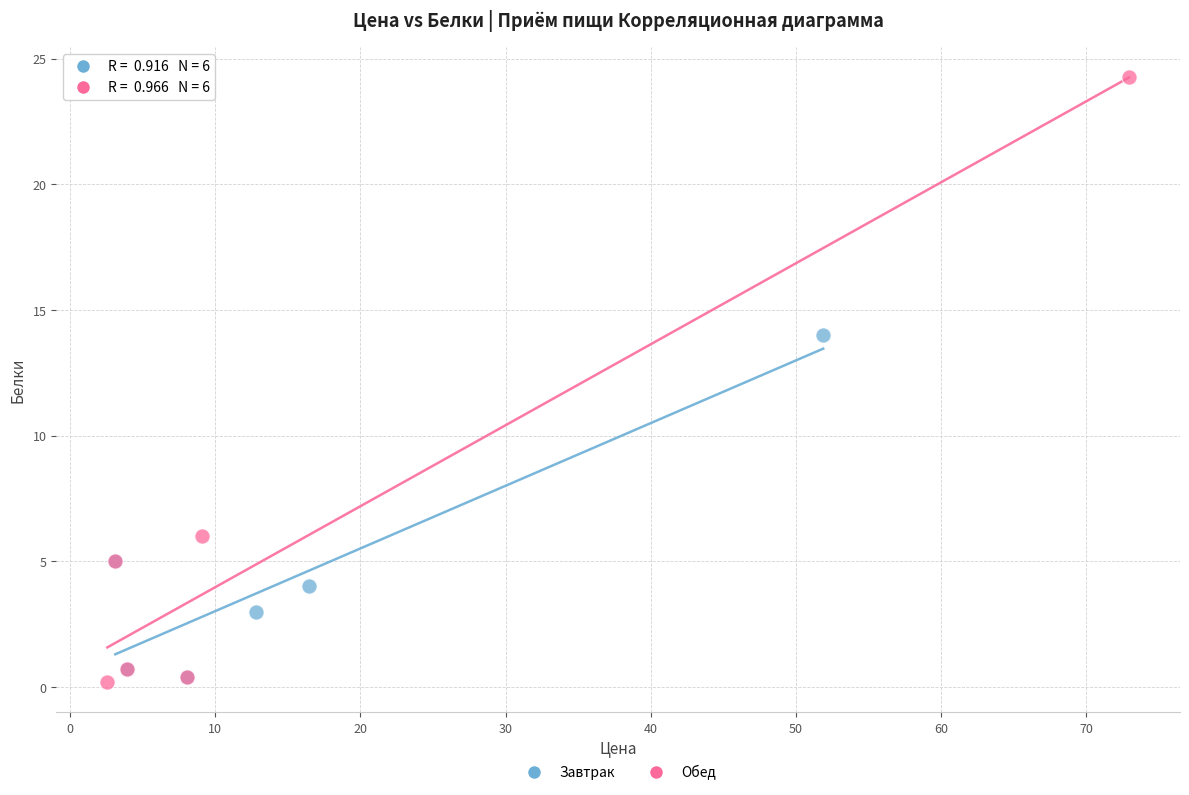

Which series has the largest Y range (max minus min)?

Обед